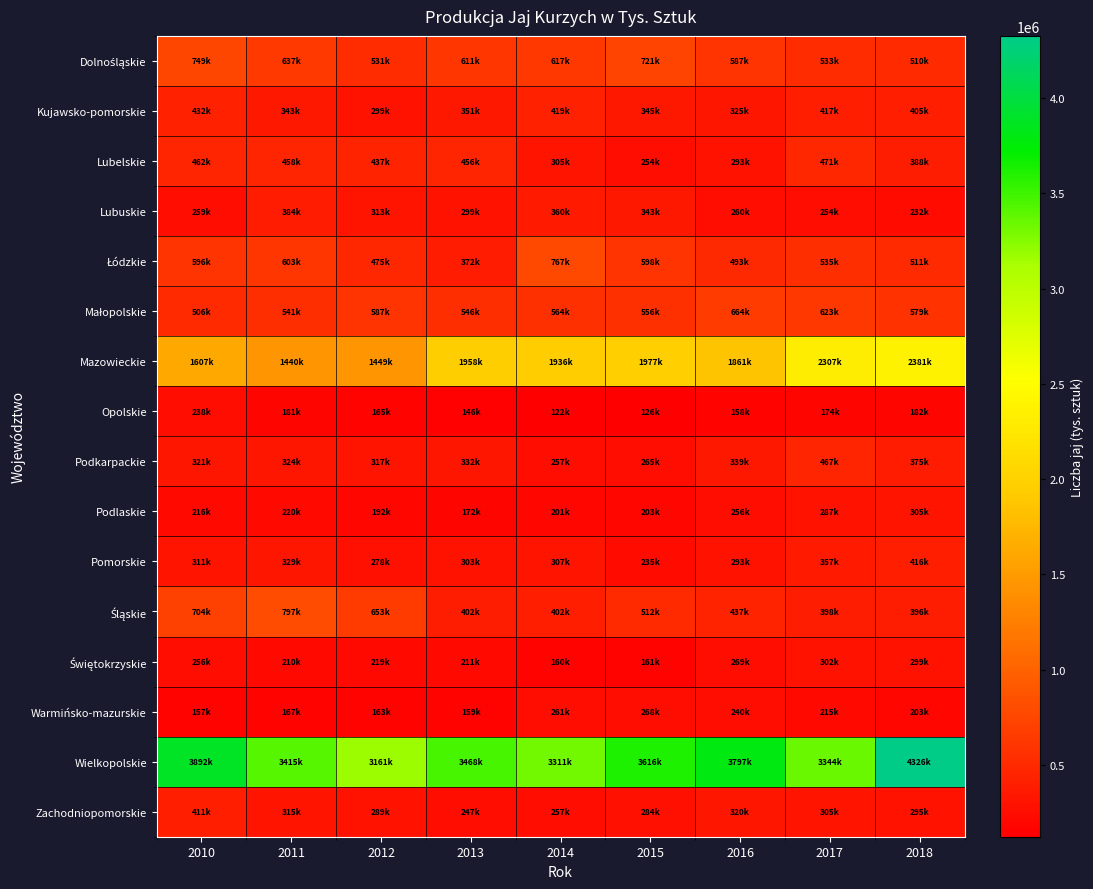

Which label corresponds to the largest value in the chart?

2018